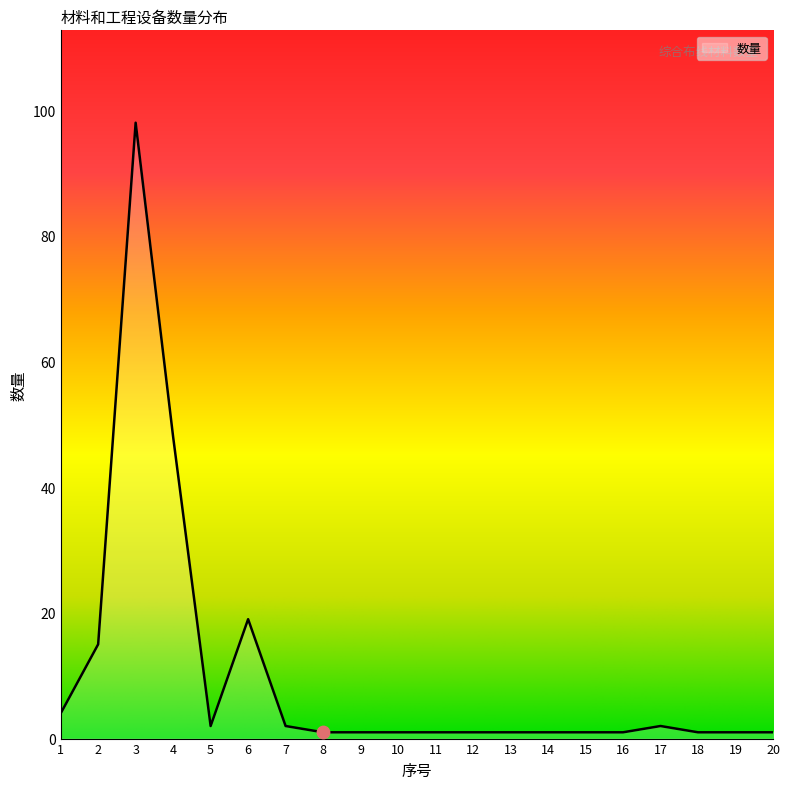

What is the change in value from 5 to 19?

-1